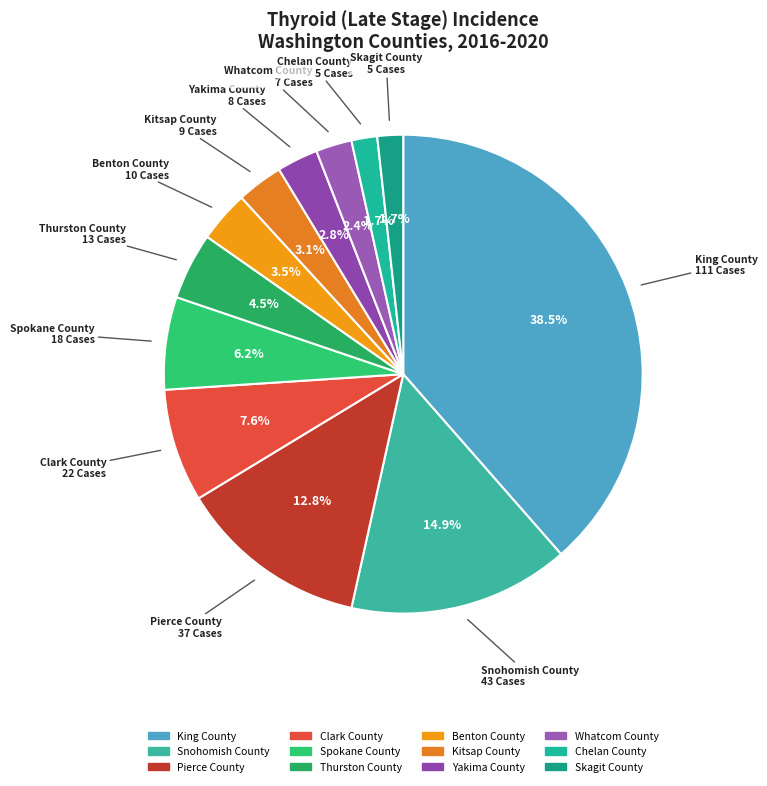

To the nearest percent, what is the average slice percentage?

8%